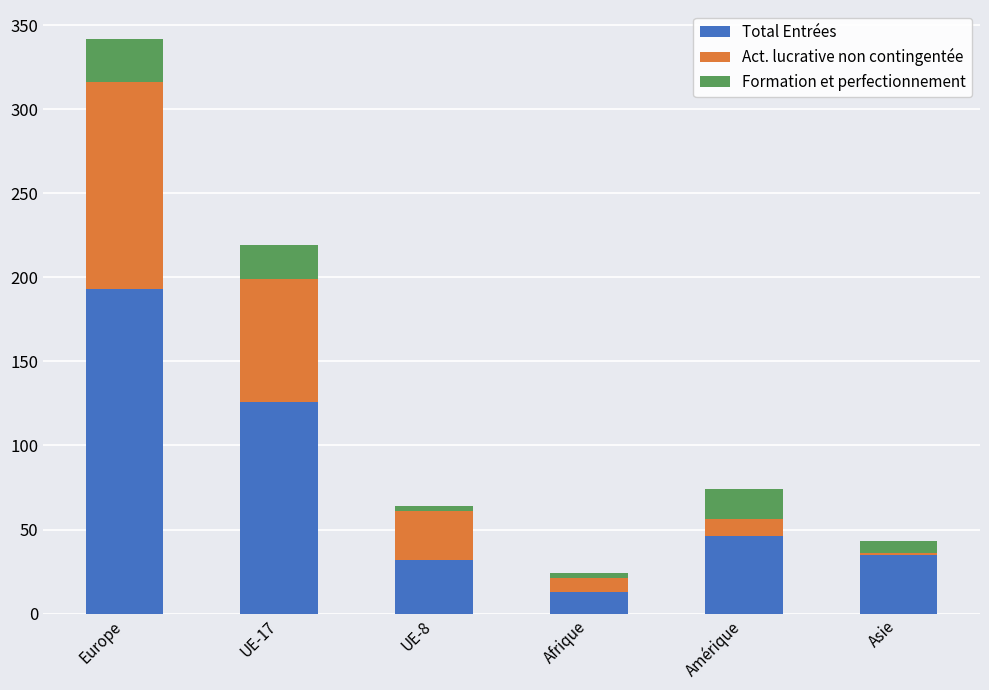

What is the total value across all series at UE-17?

219